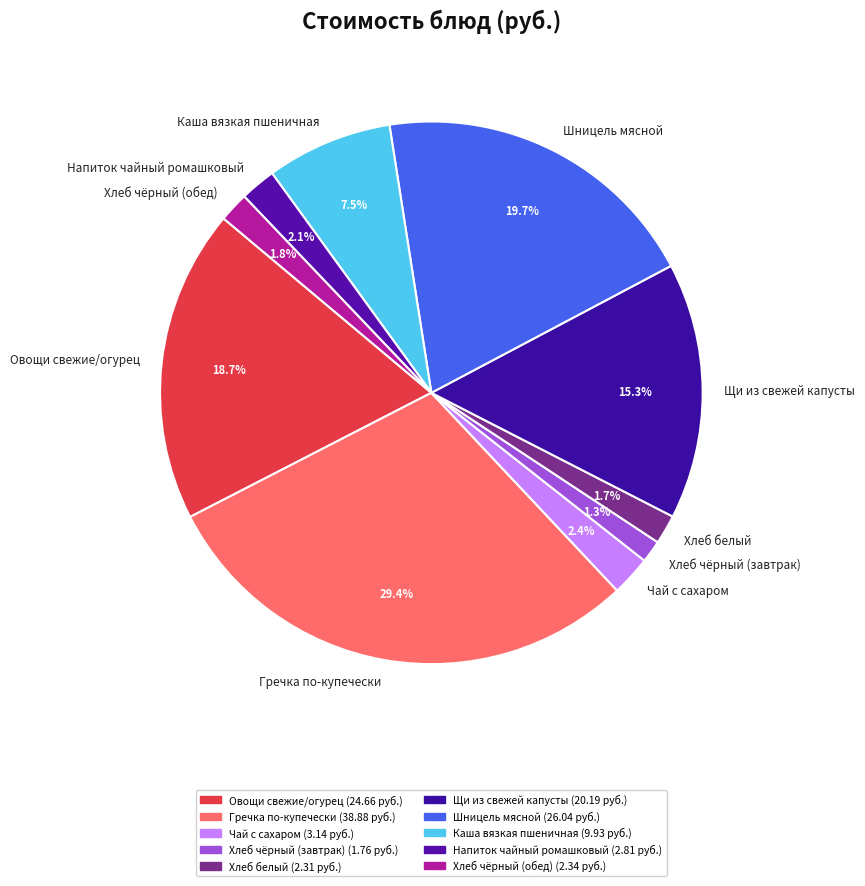

Is Шницель мясной the majority of the pie?

No